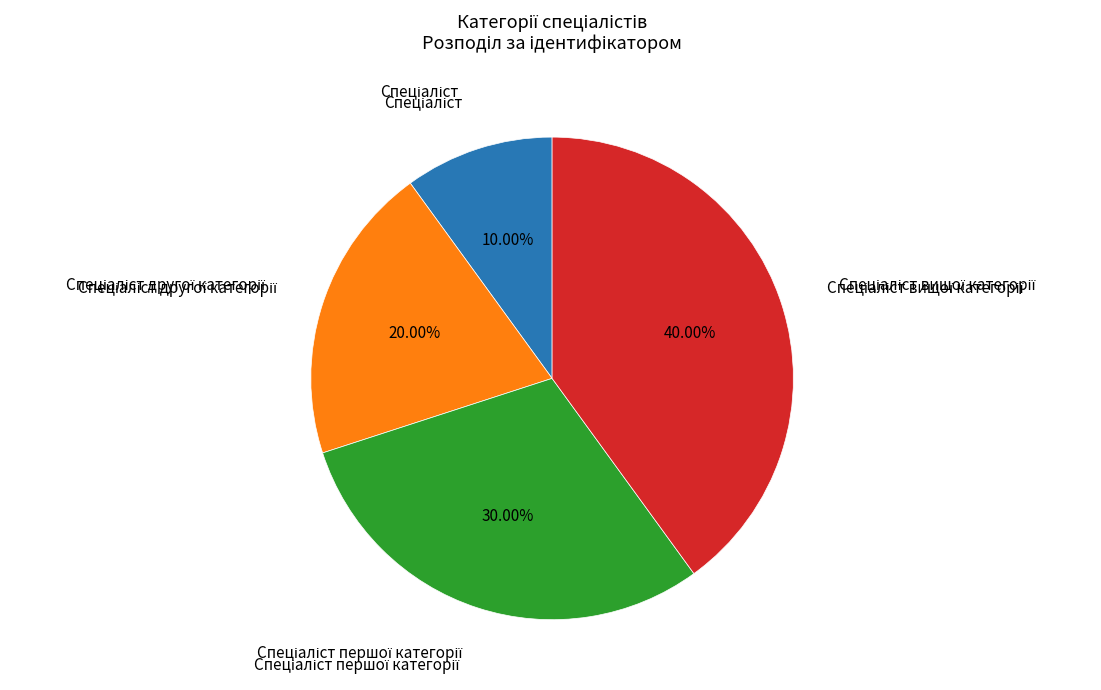

Is there a majority slice in this chart?

No